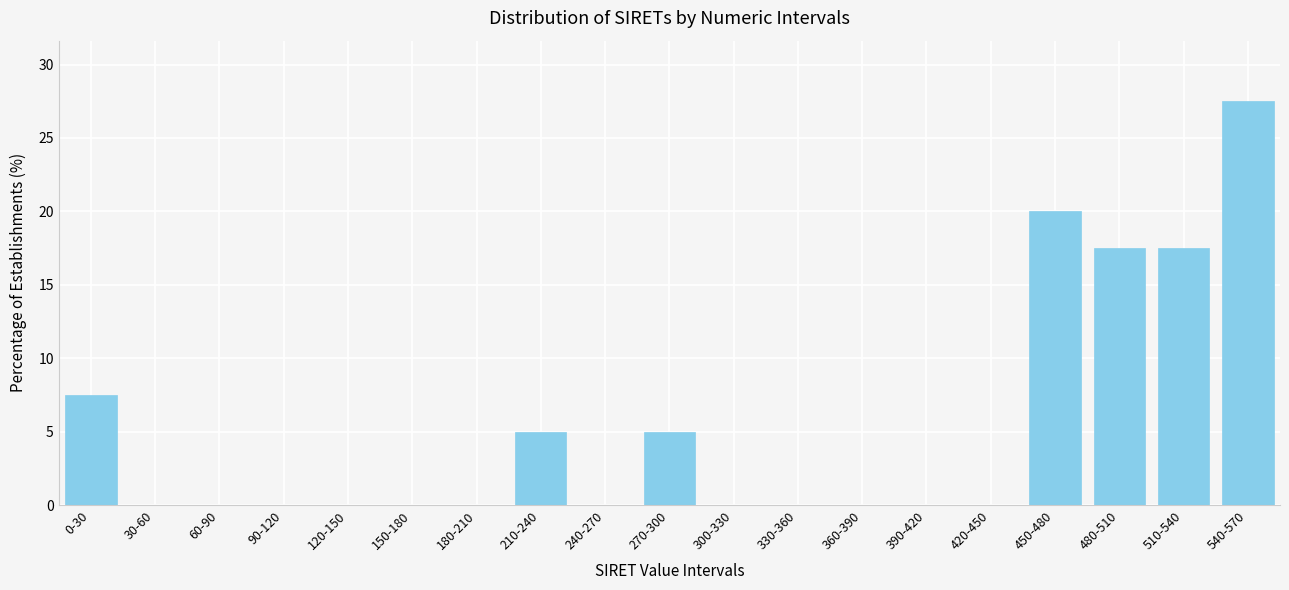

Reading left to right, list all the values displayed in this chart.

0-30=7.5	30-60=0.0	60-90=0.0	90-120=0.0	120-150=0.0	150-180=0.0	180-210=0.0	210-240=5.0	240-270=0.0	270-300=5.0	300-330=0.0	330-360=0.0	360-390=0.0	390-420=0.0	420-450=0.0	450-480=20.0	480-510=17.5	510-540=17.5	540-570=27.5